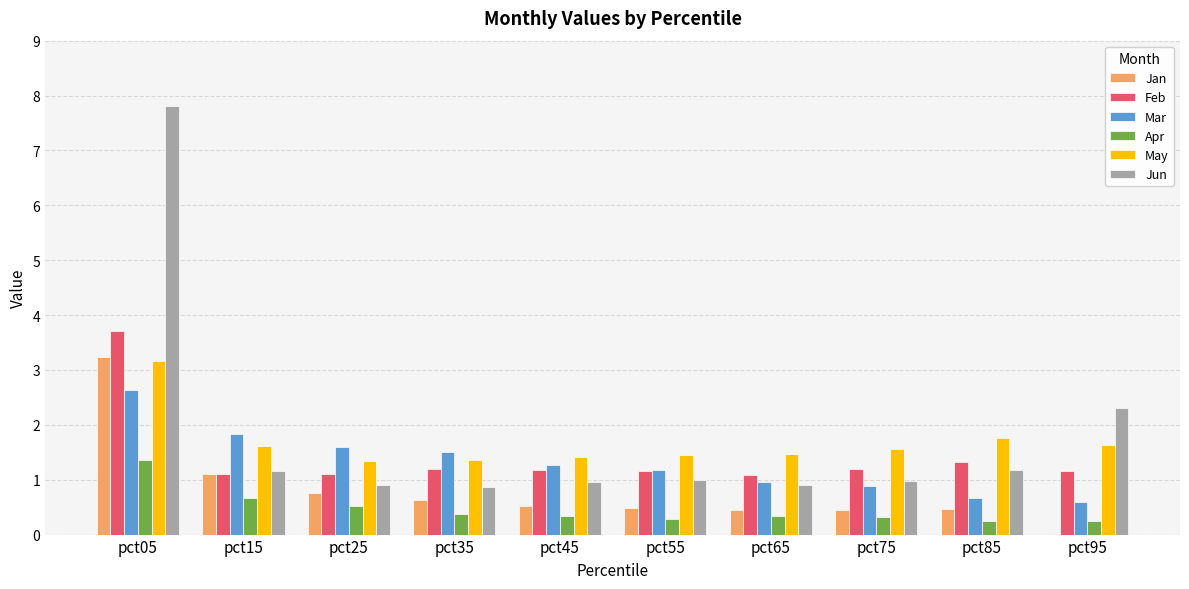

What is the total value across all series at pct05?

21.9